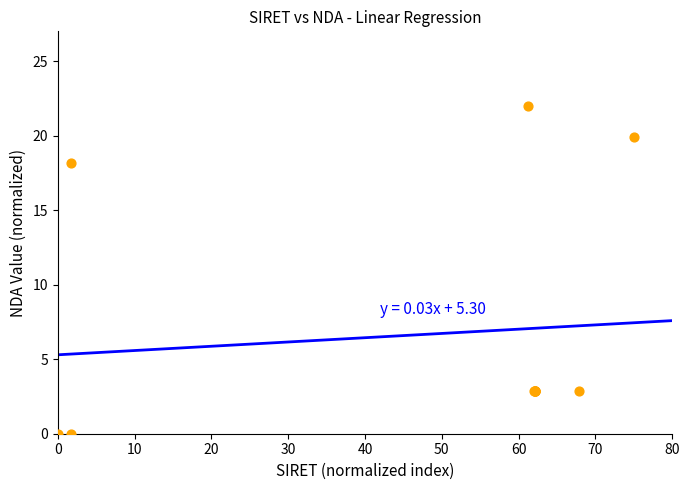

What Y value in the scatter plot is closest to 11?

18.1